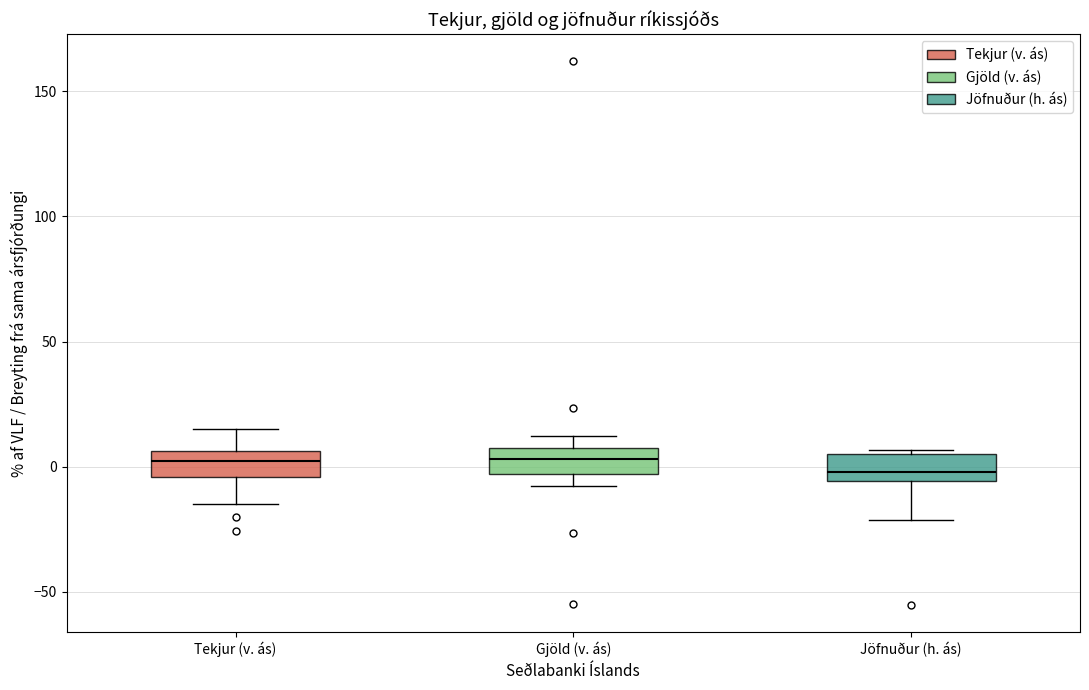

Reading left to right, read every box against the y-axis: the position of its median line, the range the box covers, and the ends of its whiskers. The values are not printed on the chart, so give them approximately, as read against the axis.

Tekjur (v. ás): median 0, box -5 to 5, whiskers -15 to 15
Gjöld (v. ás): median 5 (inside the box), box -5 to 5, whiskers -10 to 10
Jöfnuður (h. ás): median 0, box -5 to 5, whiskers -20 to 5 (just above the box's upper edge)